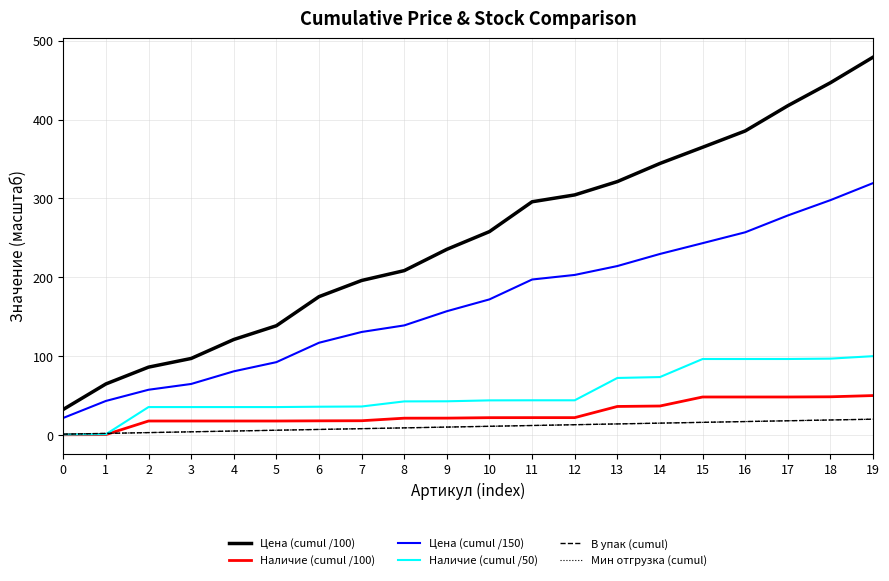

What is the highest value of the В упак (cumul) series?

20.0